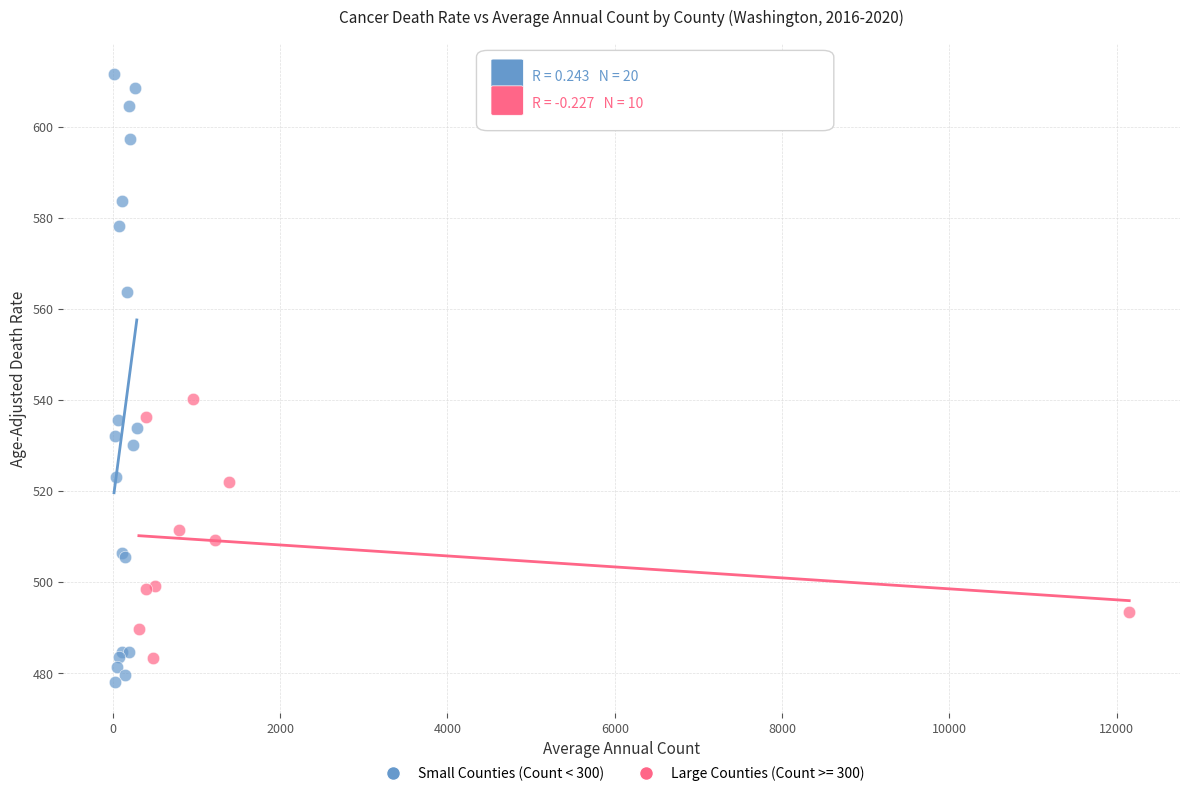

Which series has the largest Y range (max minus min)?

Small Counties (Count < 300)